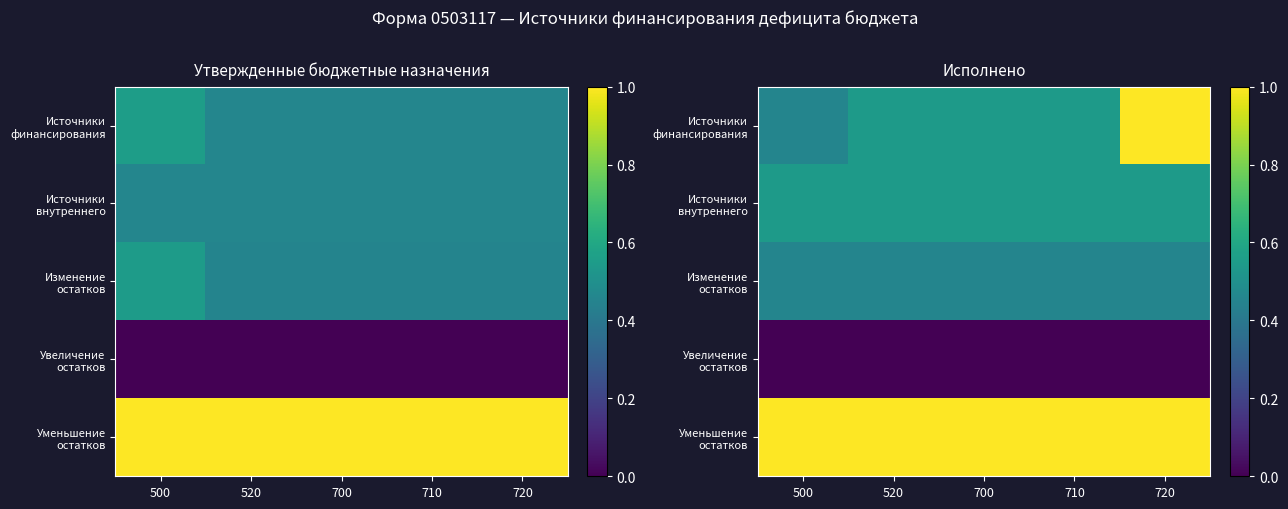

At which category is the sum across all series the highest?

720